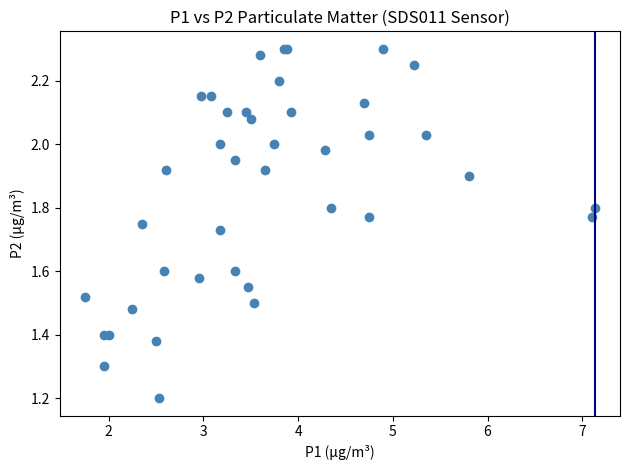

What Y value in the scatter plot is closest to 1?

1.2